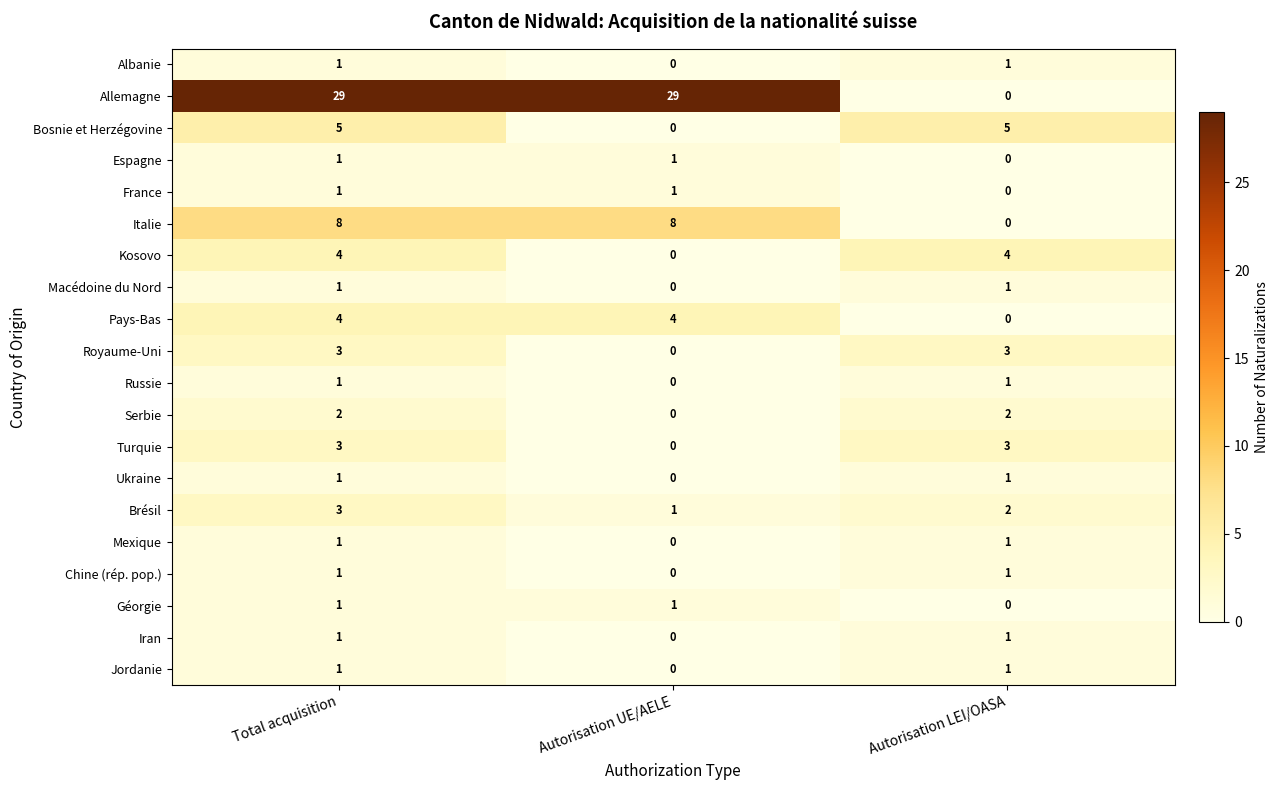

What is the spread (max minus min) of values at Total acquisition?

28